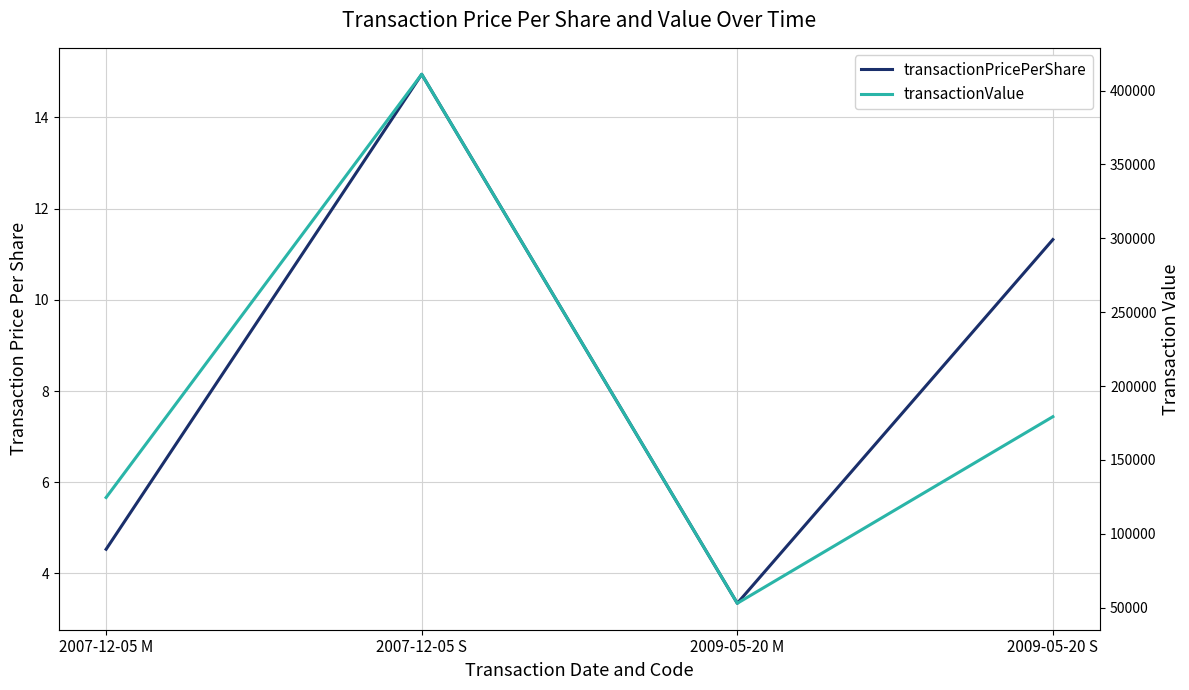

The value of transactionValue at 2009-05-20 M is 77307.9. True or false?

False